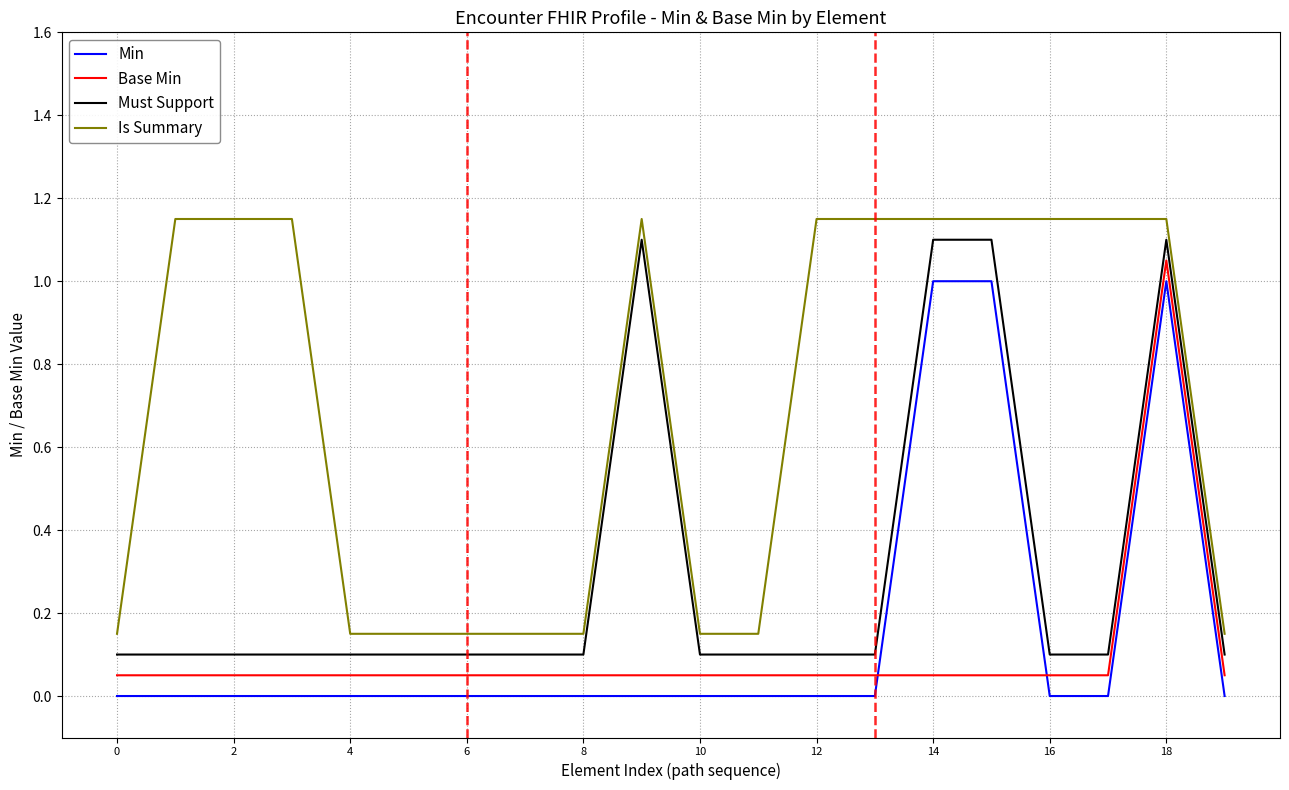

Which series has the largest total across all categories?

Is Summary